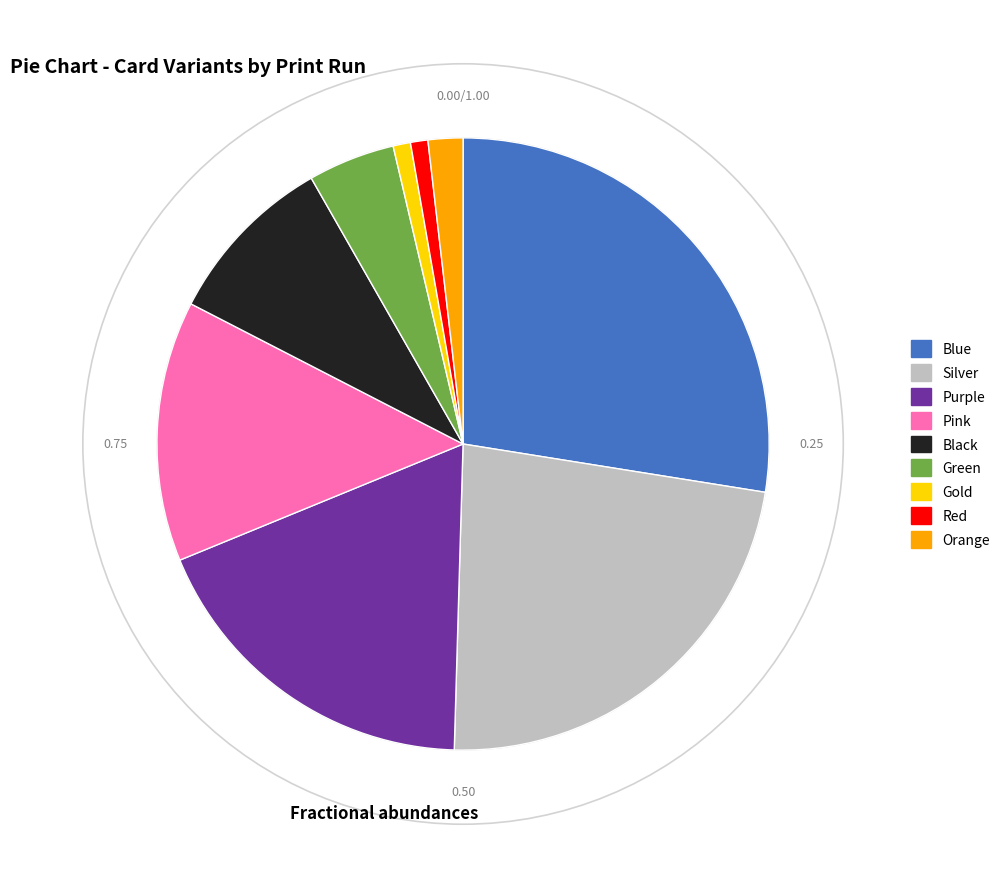

Is the sum of Blue and Red greater than half?

No